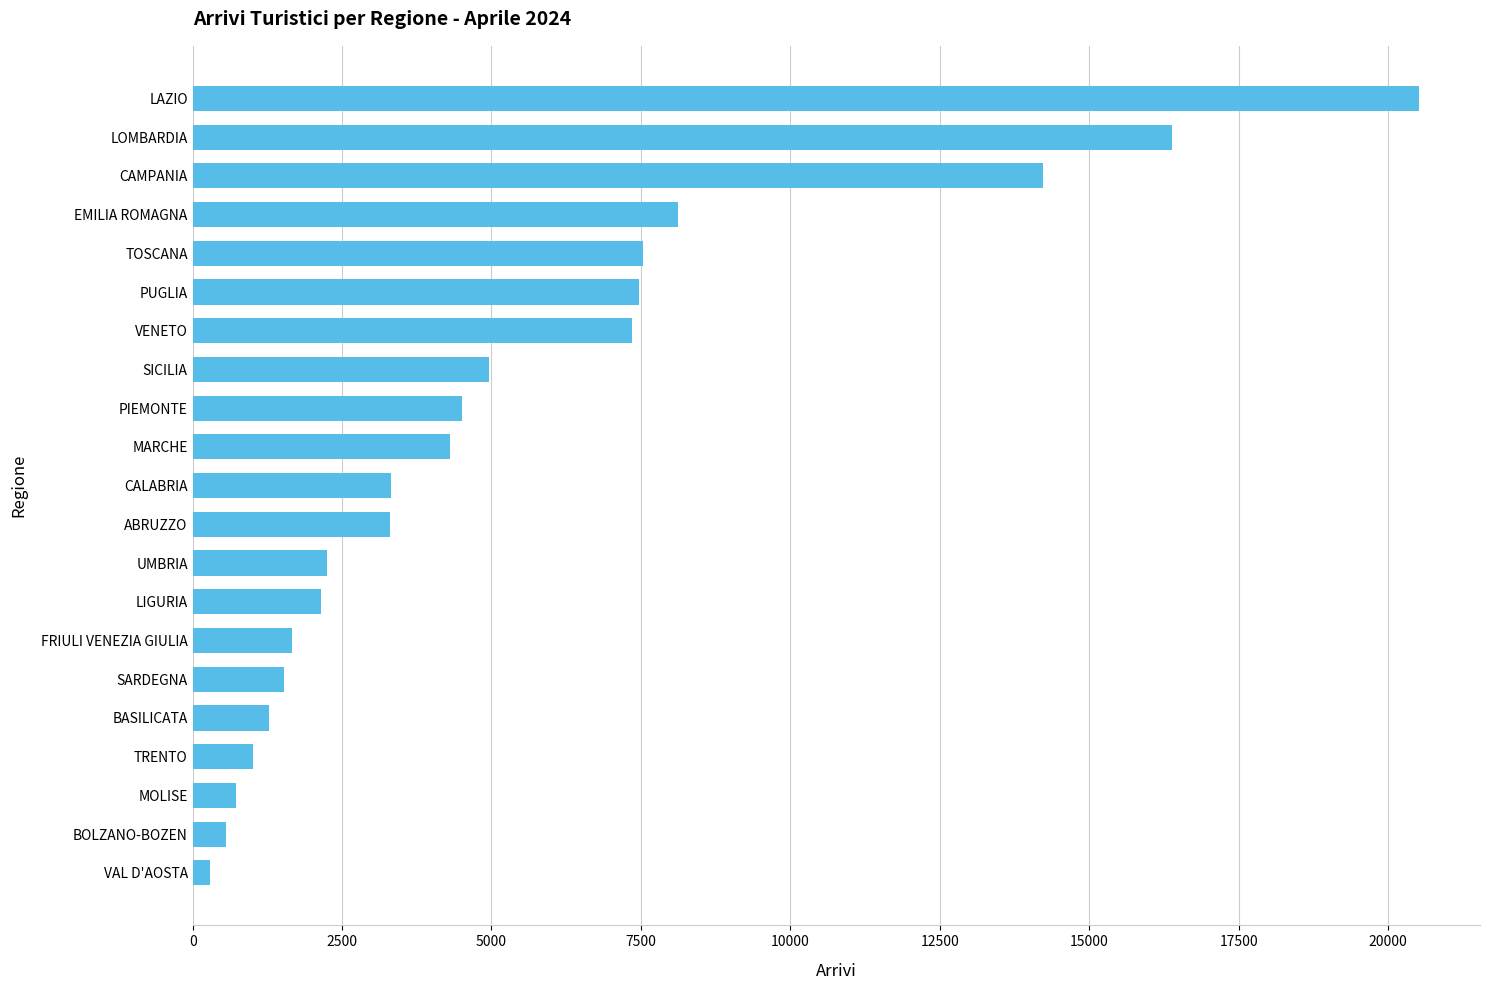

What is the difference between the values at FRIULI VENEZIA GIULIA and PUGLIA?

5814